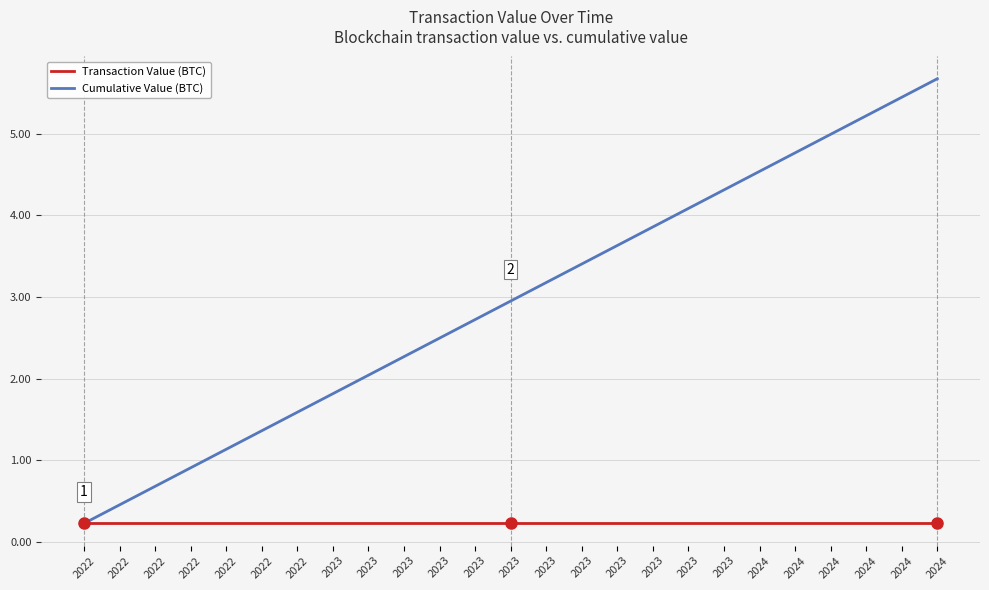

Does the chart display data point markers on the line(s)?

No